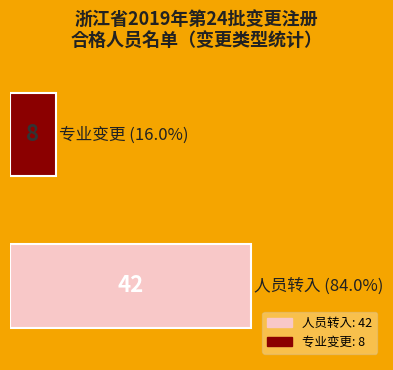

How many bars are there in total?

2